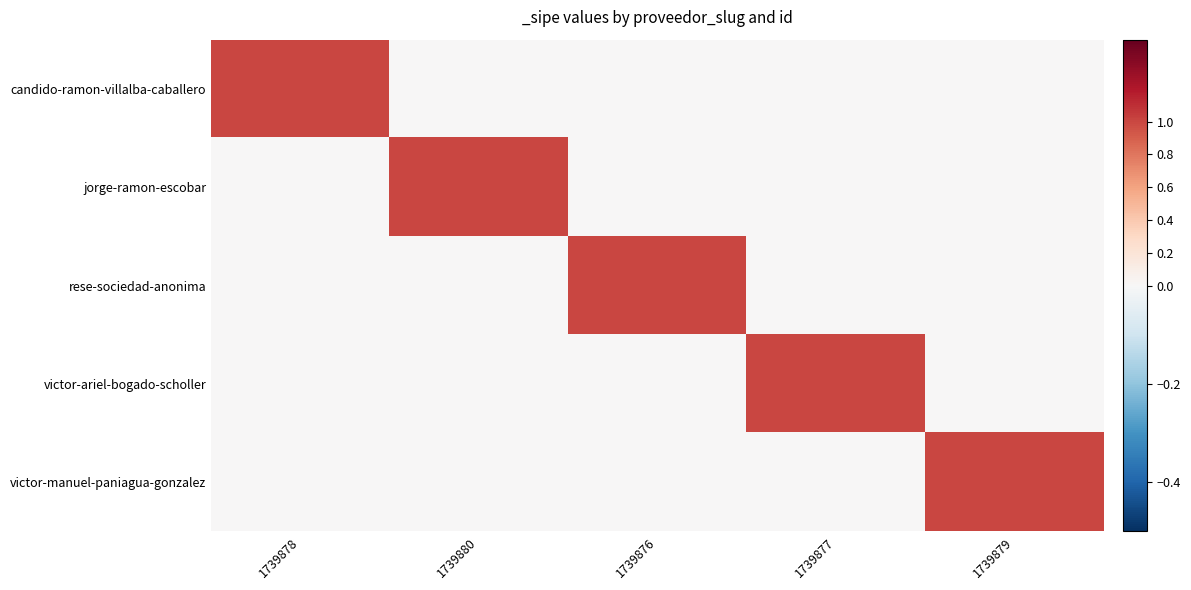

What is the maximum value shown in the chart?

1